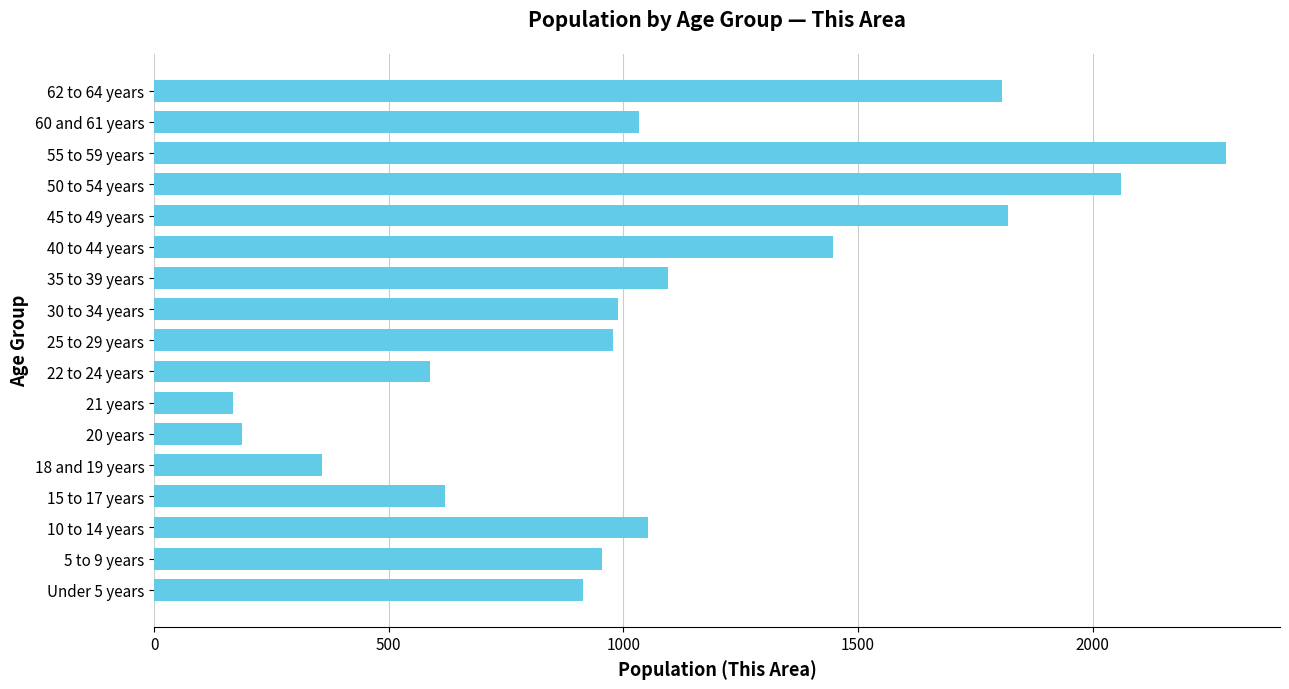

Between 10 to 14 years and 5 to 9 years, which is larger?

10 to 14 years